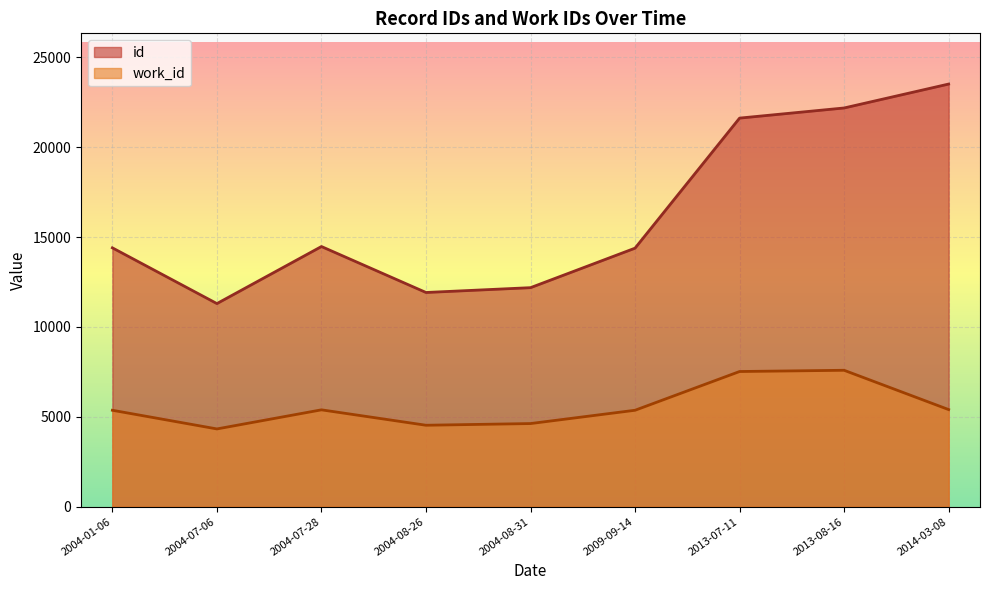

Rank the series at 2004-07-06 from highest to lowest value.

id, work_id